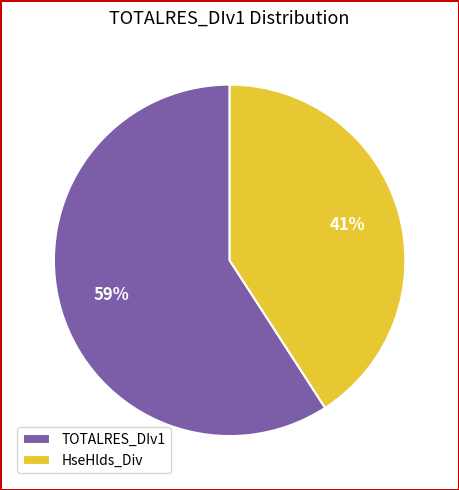

Is the sum of HseHlds_Div and TOTALRES_DIv1 greater than half?

Yes